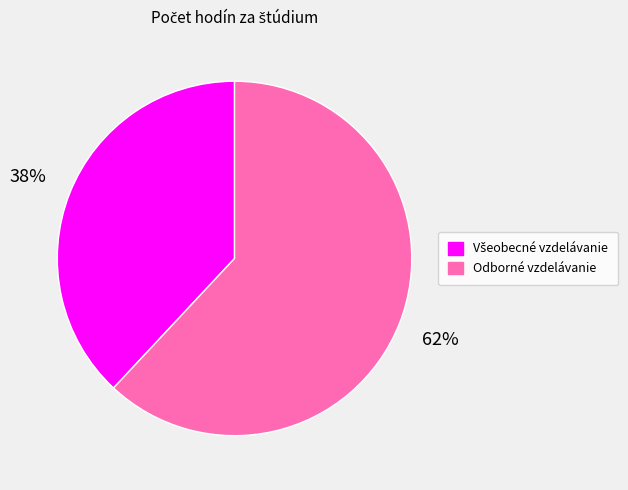

What percentage is the Odborné vzdelávanie slice, to the nearest percent?

62%